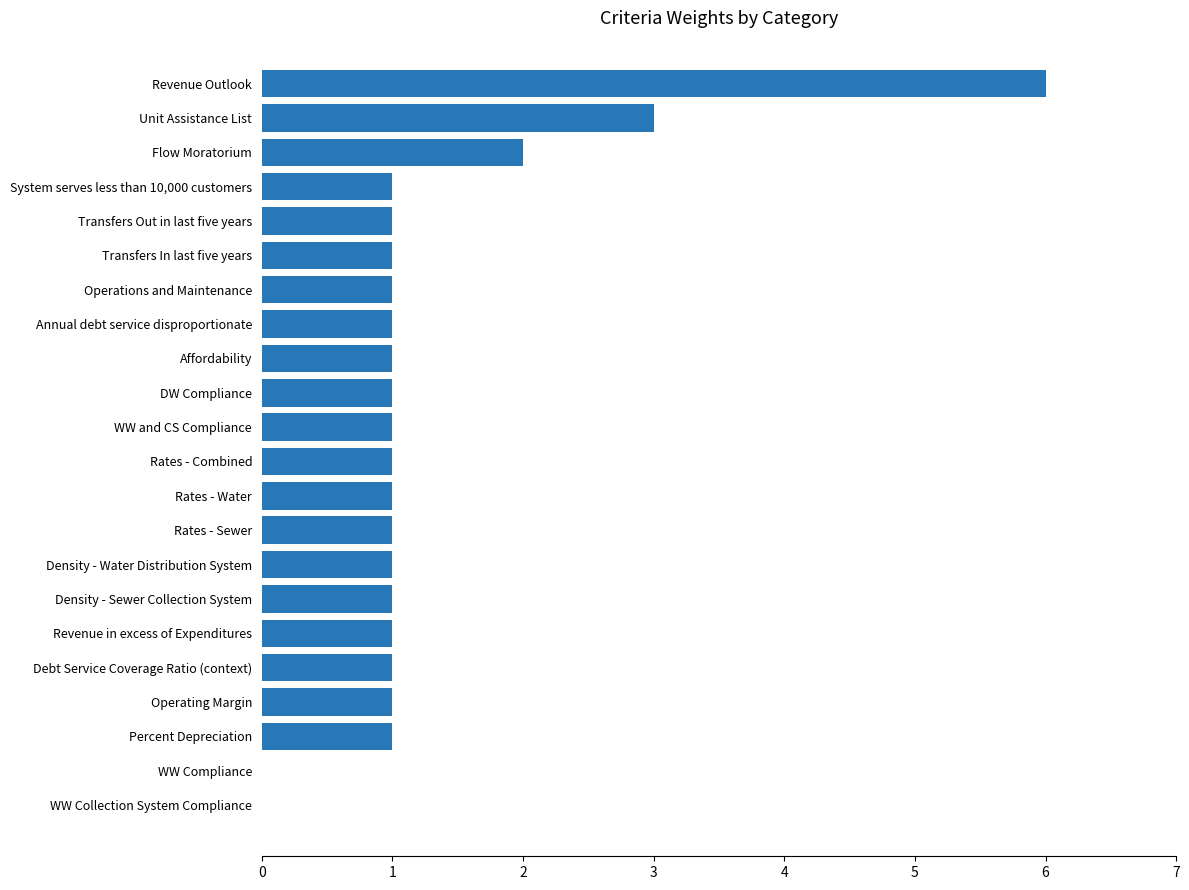

True or false: the data shows 1 at Density - Sewer Collection System.

True